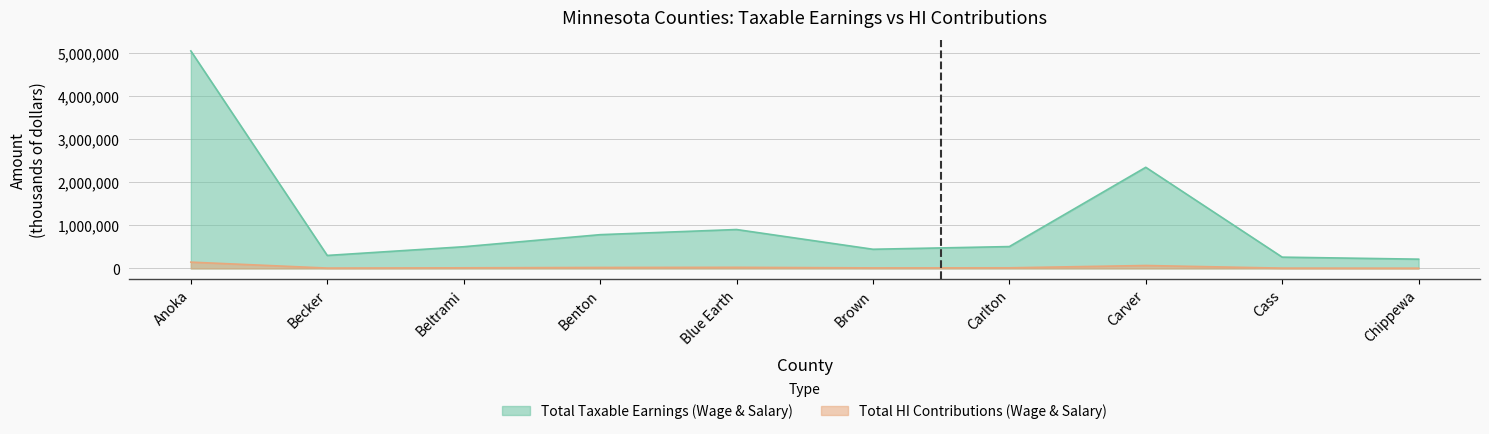

How many values in the Total HI Contributions (Wage & Salary, thousands) series exceed 14752?

4